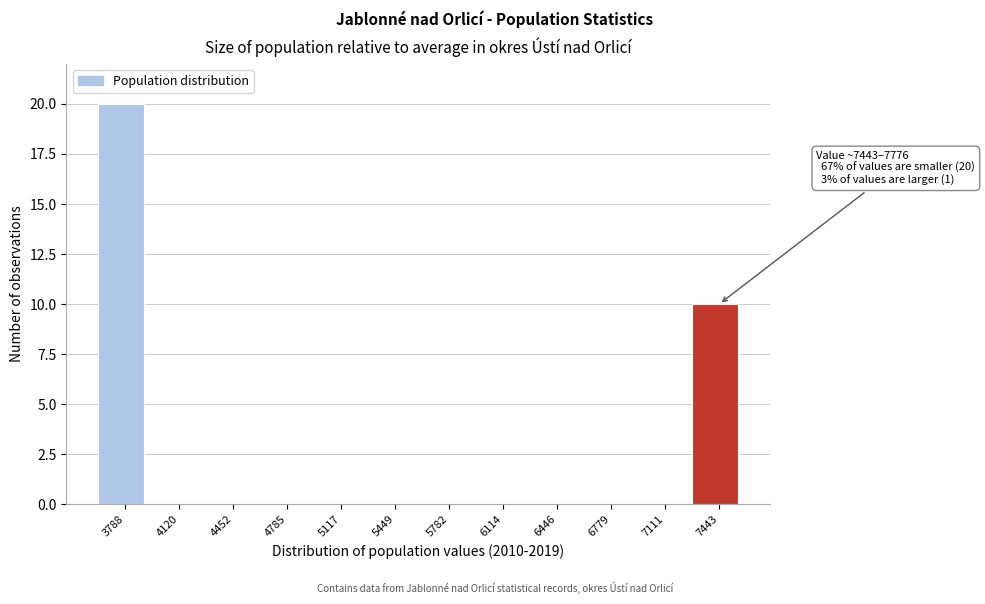

Reading left to right, list all the values displayed in this chart.

3788=20	4120=0	4452=0	4785=0	5117=0	5449=0	5782=0	6114=0	6446=0	6779=0	7111=0	7443=10